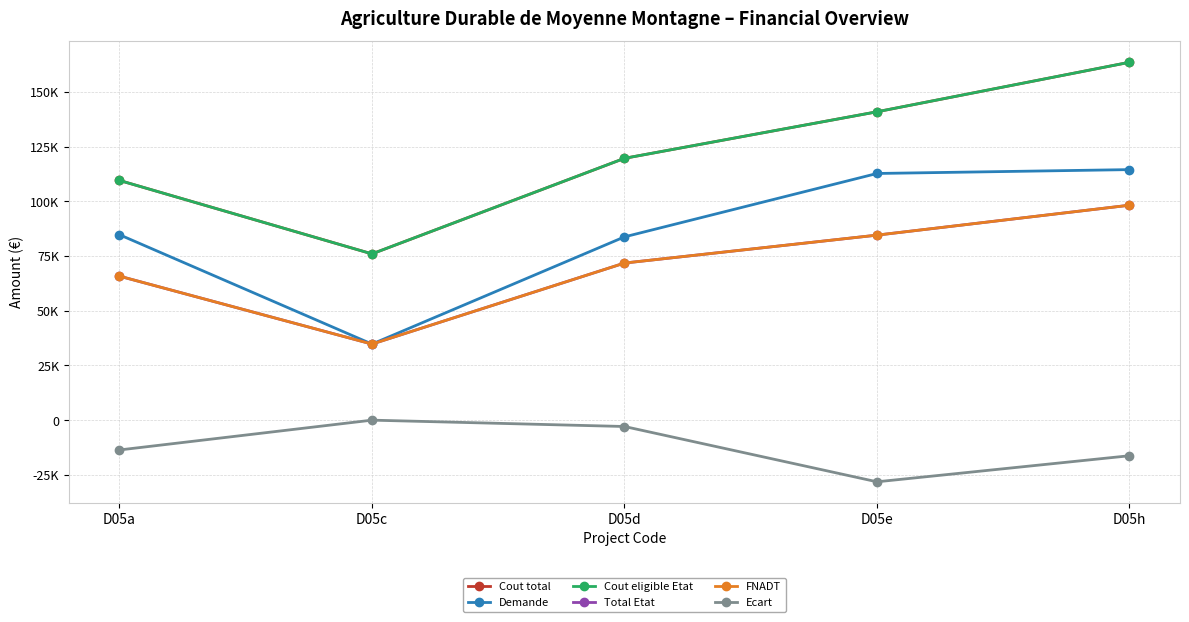

Between D05c and D05h, which series saw the biggest shift?

Cout total